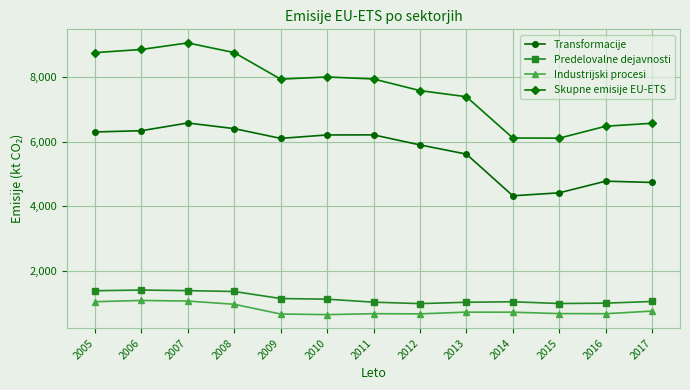

Which series has the widest spread of values?

Skupne emisije EU-ETS